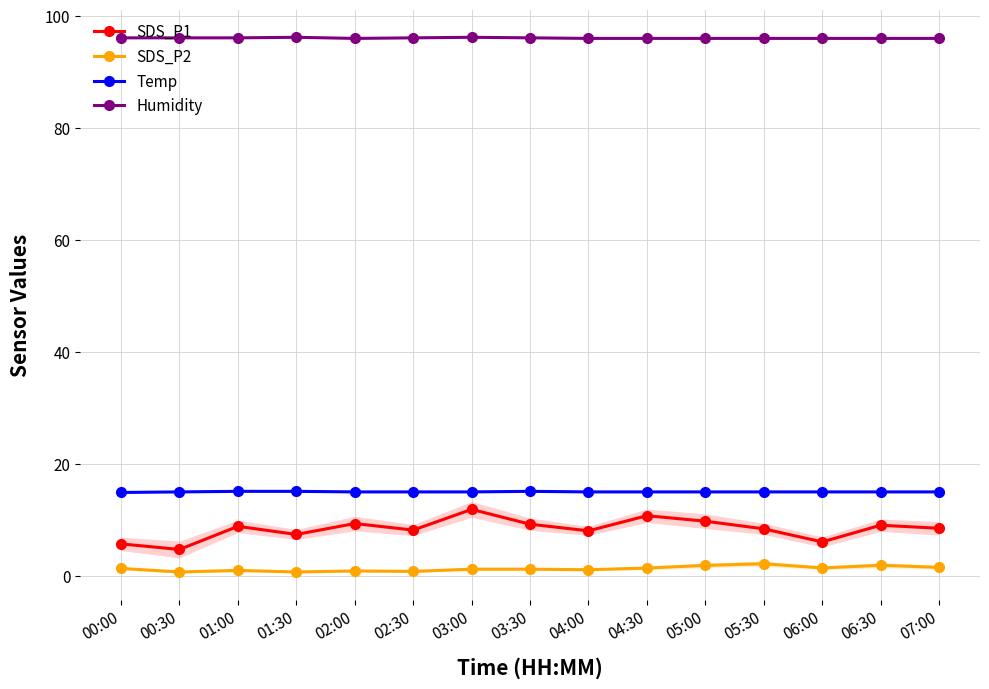

Reading left to right, extract all data points from this chart.

SDS_P1: 00:00=5.7	00:30=4.7	01:00=8.8	01:30=7.4	02:00=9.3	02:30=8.2	03:00=11.9	03:30=9.2	04:00=8.1	04:30=10.8	05:00=9.8	05:30=8.4	06:00=6.1	06:30=9.1	07:00=8.5
SDS_P2: 00:00=1.3	00:30=0.7	01:00=1.0	01:30=0.7	02:00=0.9	02:30=0.8	03:00=1.2	03:30=1.2	04:00=1.1	04:30=1.4	05:00=1.9	05:30=2.2	06:00=1.4	06:30=1.9	07:00=1.5
Temp: 00:00=14.9	00:30=15.0	01:00=15.1	01:30=15.1	02:00=15.0	02:30=15.0	03:00=15.0	03:30=15.1	04:00=15.0	04:30=15.0	05:00=15.0	05:30=15.0	06:00=15.0	06:30=15.0	07:00=15.0
Humidity: 00:00=96.1	00:30=96.1	01:00=96.1	01:30=96.2	02:00=96.0	02:30=96.1	03:00=96.2	03:30=96.1	04:00=96.0	04:30=96.0	05:00=96.0	05:30=96.0	06:00=96.0	06:30=96.0	07:00=96.0